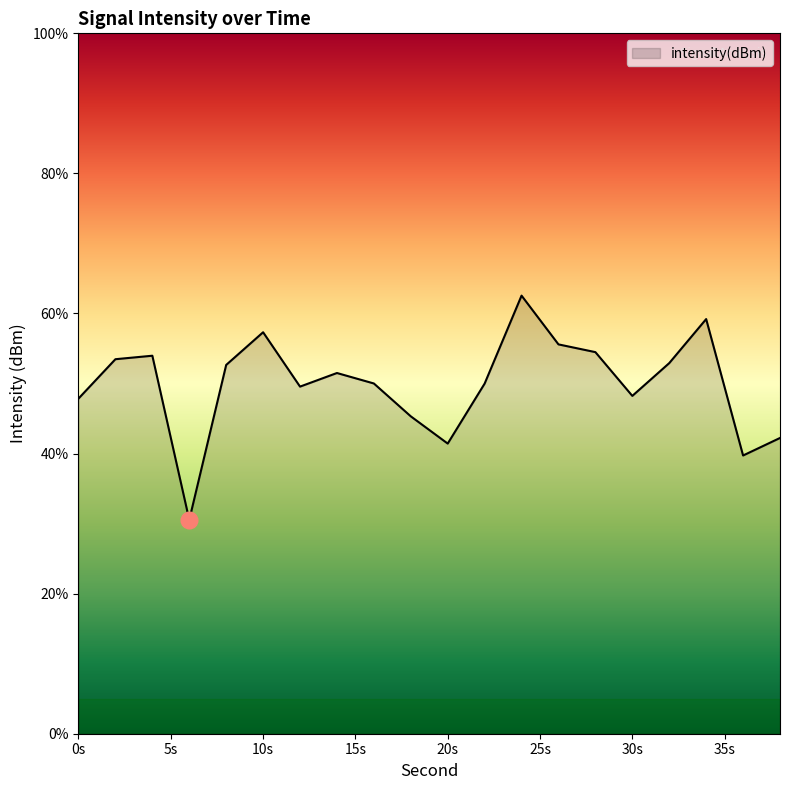

What is the minimum value shown in the chart?

30.5